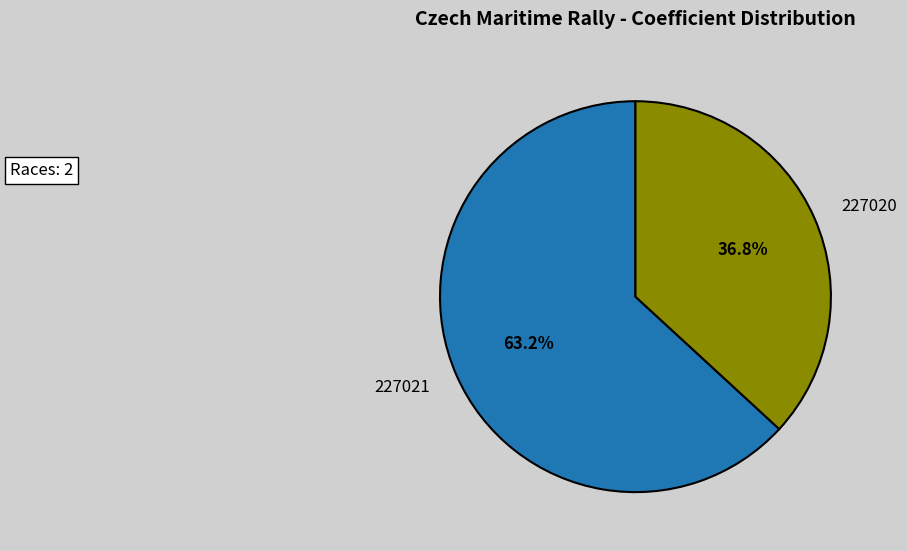

To the nearest percent, what is the difference between the largest and smallest slice percentages?

26%